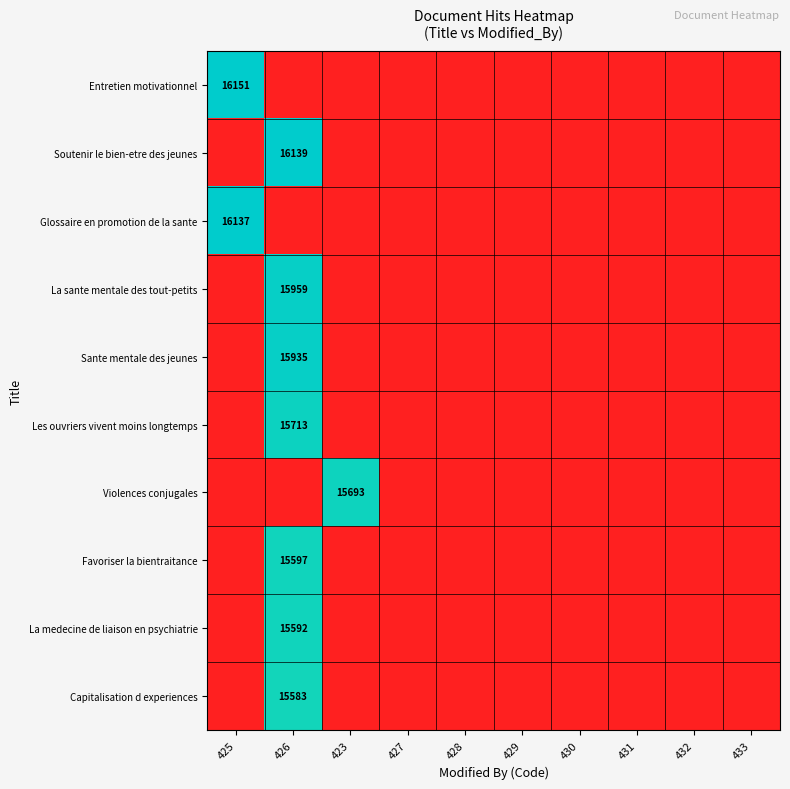

List the series in order of their peak value, highest first.

Entretien motivationnel, Soutenir le bien-etre des jeunes, Glossaire en promotion de la sante, La sante mentale des tout-petits, Sante mentale des jeunes, Les ouvriers vivent moins longtemps, Violences conjugales, Favoriser la bientraitance, La medecine de liaison en psychiatrie, Capitalisation d experiences